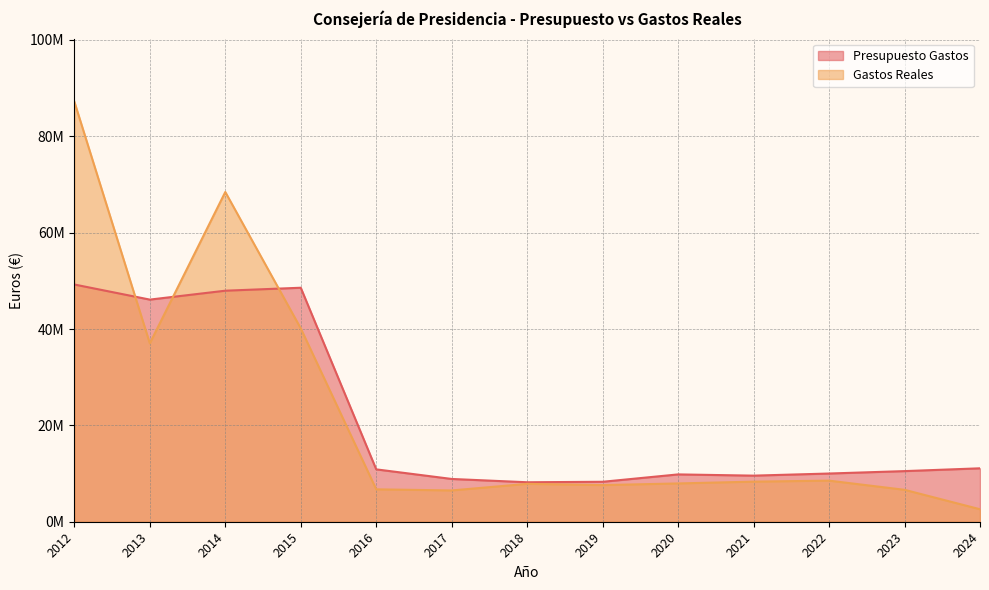

What is the value of the Gastos Reales point at the 4th from the left?

40127292.3